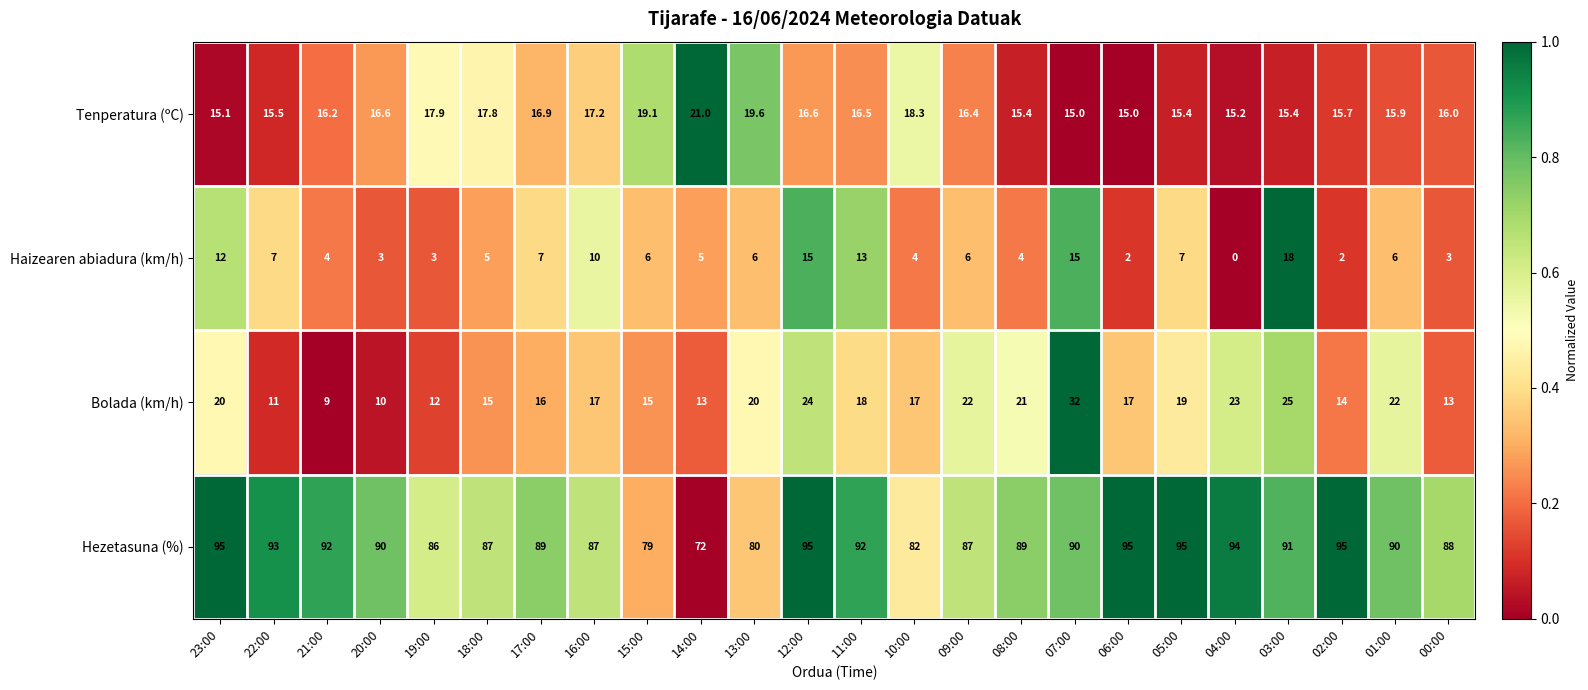

What is the difference between the second highest and second lowest values in the Haizearen abiadura (km/h) series?

13.0